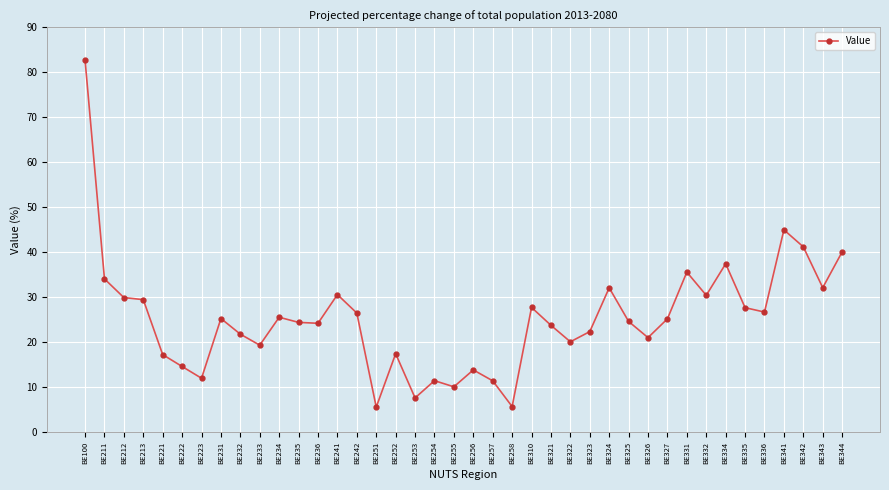

What is the value of the 4th point from the left?

29.5